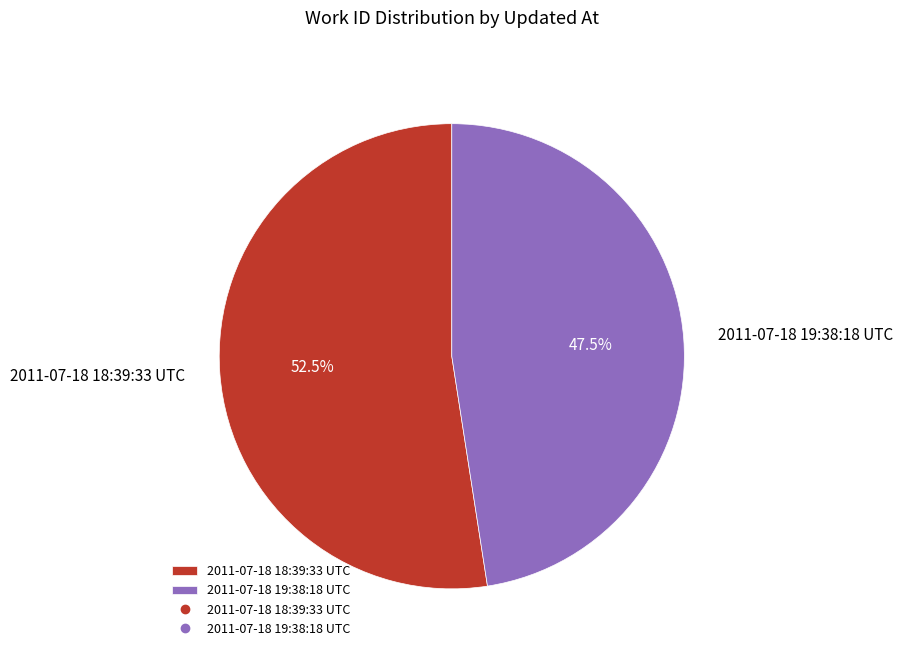

Rank the categories by value from lowest to highest.

2011-07-18 19:38:18 UTC, 2011-07-18 18:39:33 UTC